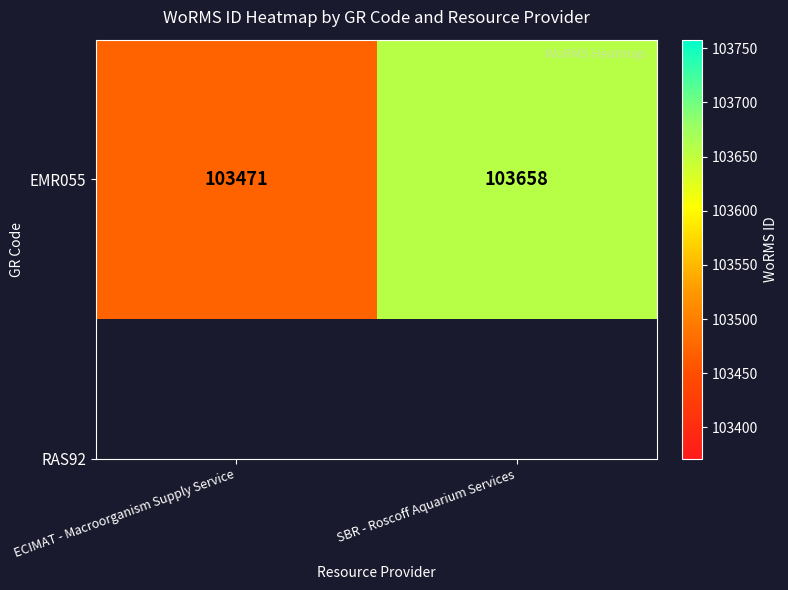

What is the difference between the maximum and minimum values?

187